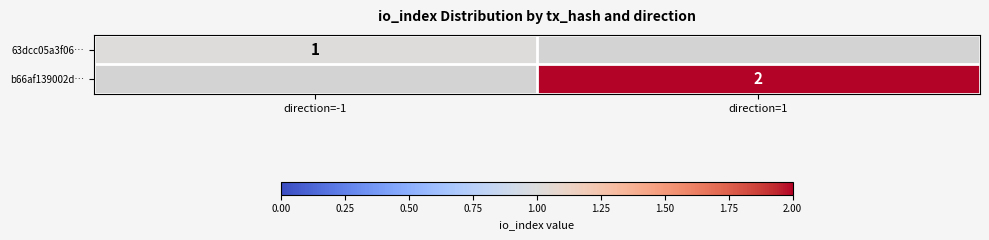

The value of b66af139002d… at direction=1 is 3. True or false?

False